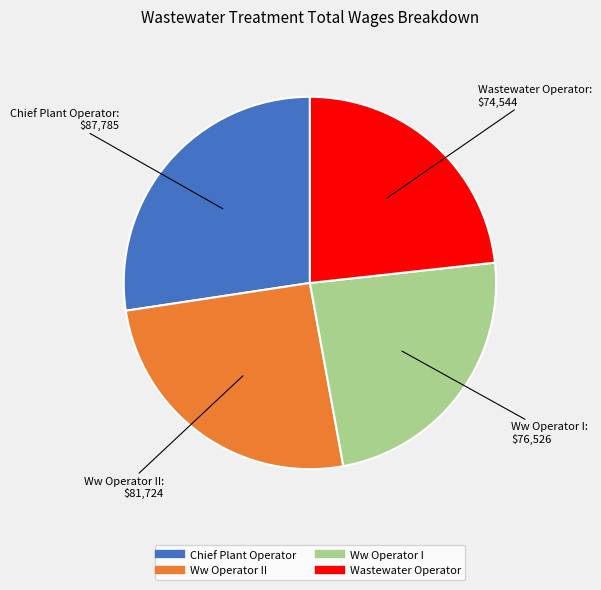

Is there a majority slice in this chart?

No